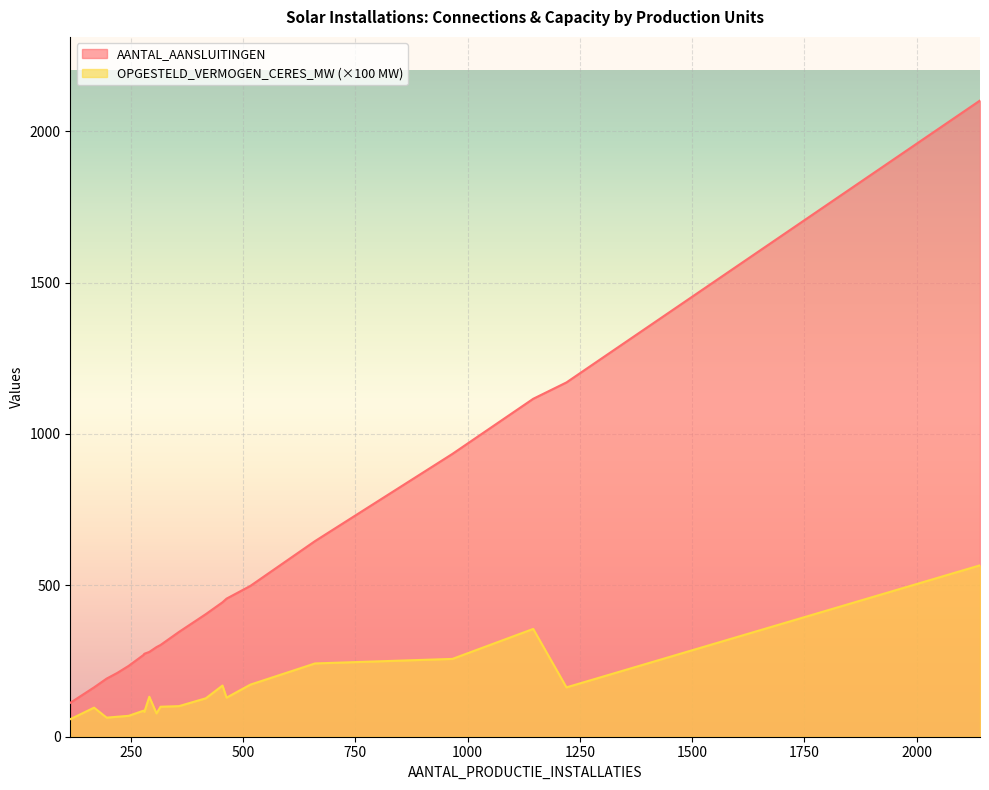

Which series has the largest total across all categories?

AANTAL_AANSLUITINGEN